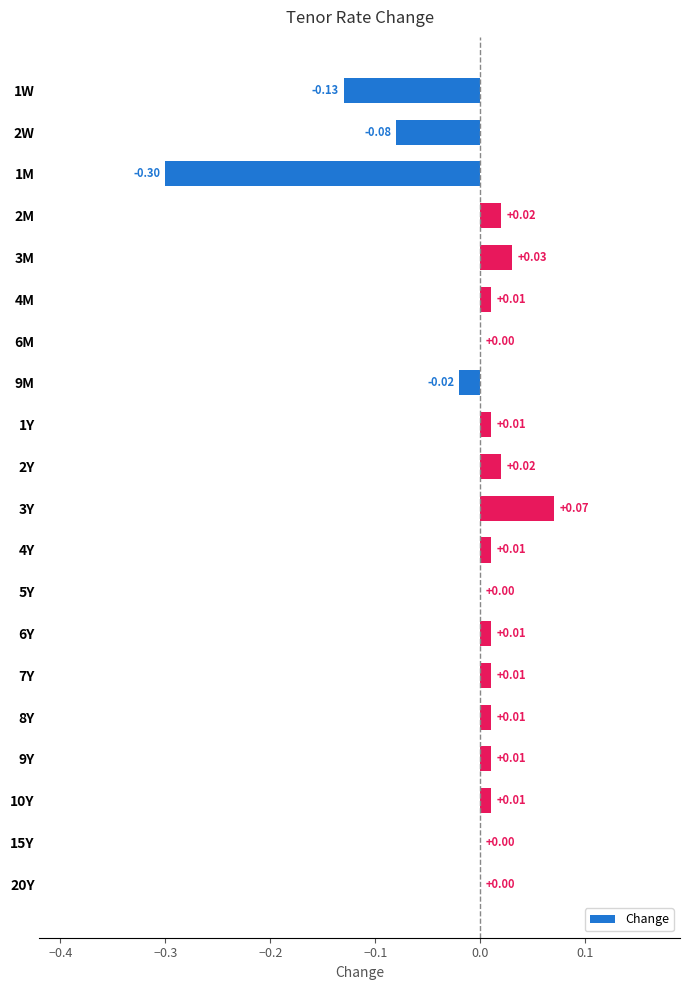

What is the sum of the values at 1M and 3M?

-0.3